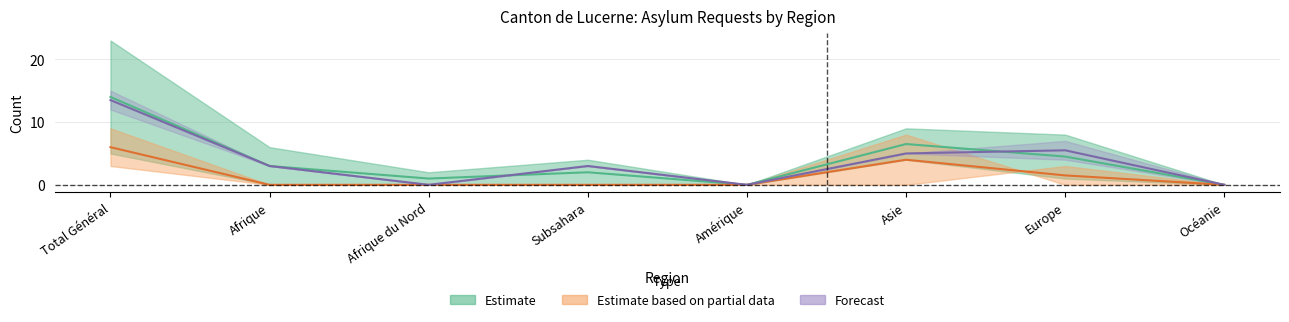

Reading left to right, extract all data points from this chart.

col_7: 14.0	3.0	1.0	2.0	0.0	6.5	4.5	0.0
col_13: 13.5	3.0	0.0	3.0	0.0	5.0	5.5	0.0
col_3: 6.0	0.0	0.0	0.0	0.0	4.0	1.5	0.0